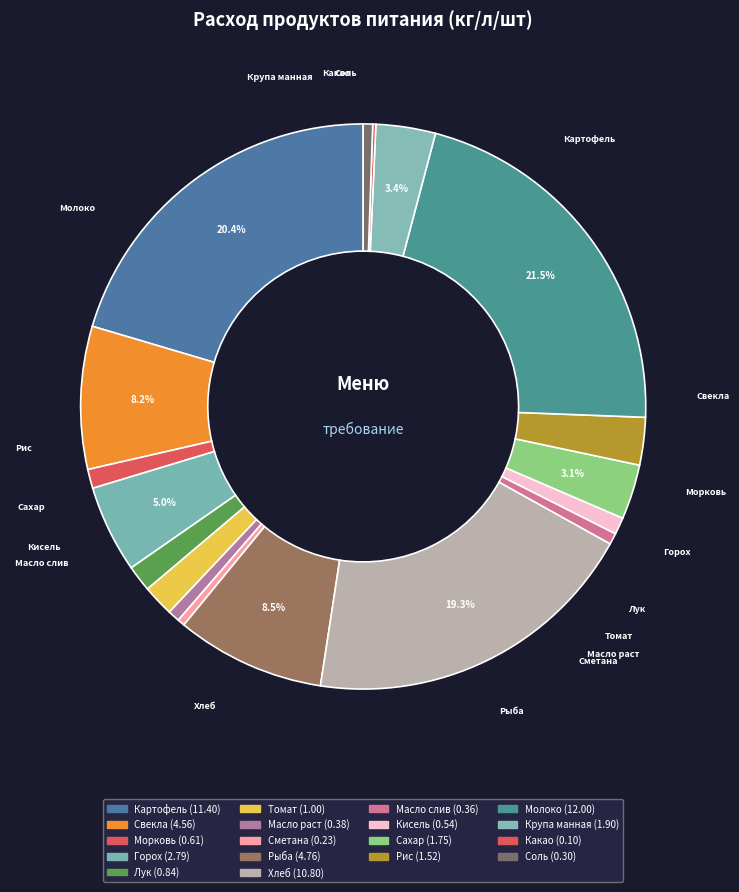

What is the total percentage of Молоко and Лук?

23.0%